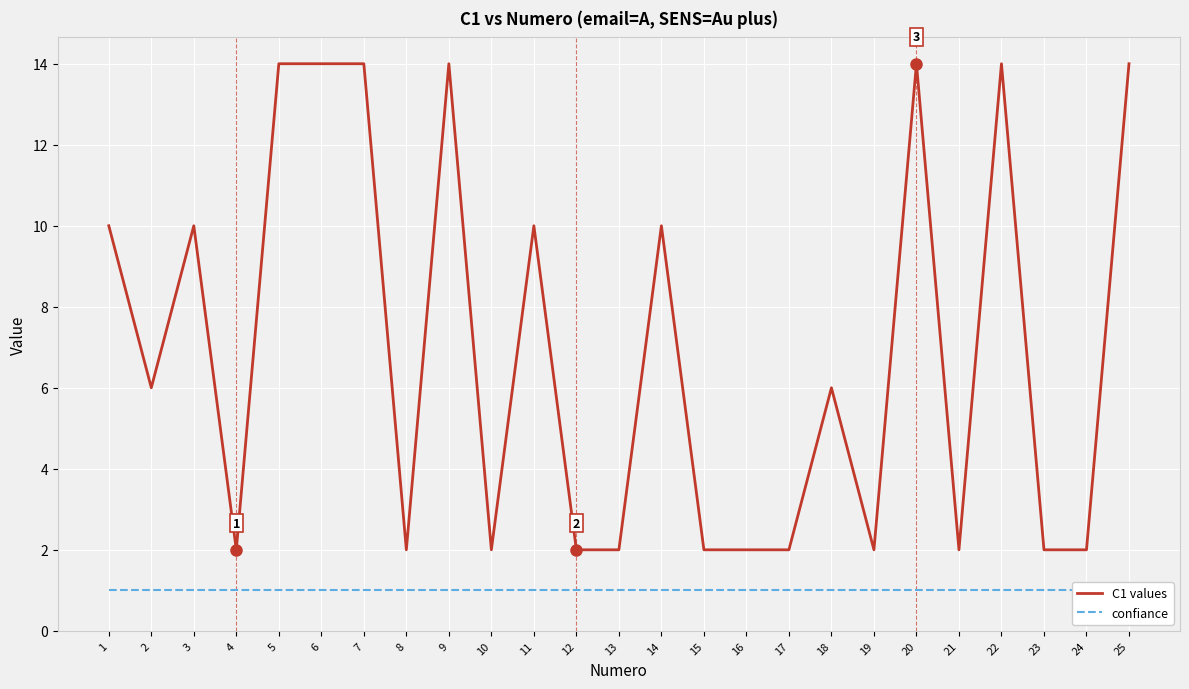

True or false: C1 values and confiance cross at least once.

False